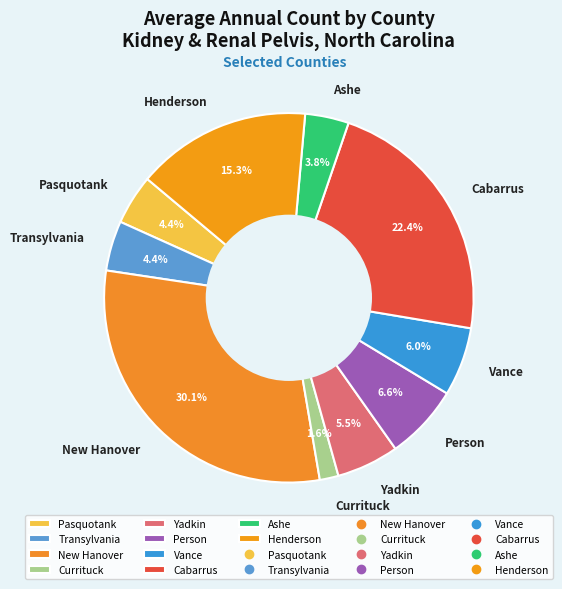

What percentage is the Henderson slice, to the nearest percent?

15%